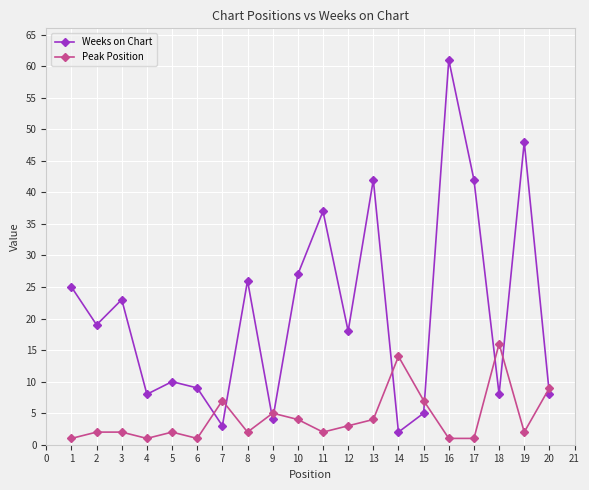

The Peak Position series shows 4 at 13. True or false?

True